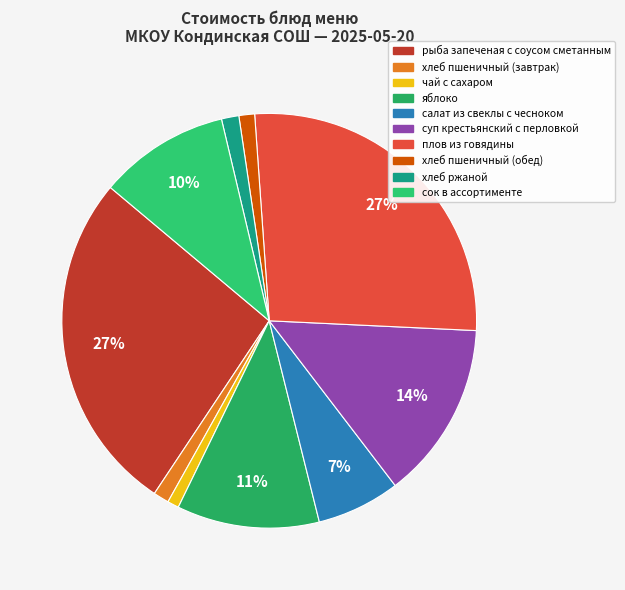

The хлеб пшеничный (обед) slice represents 11% of the pie. True or false?

False